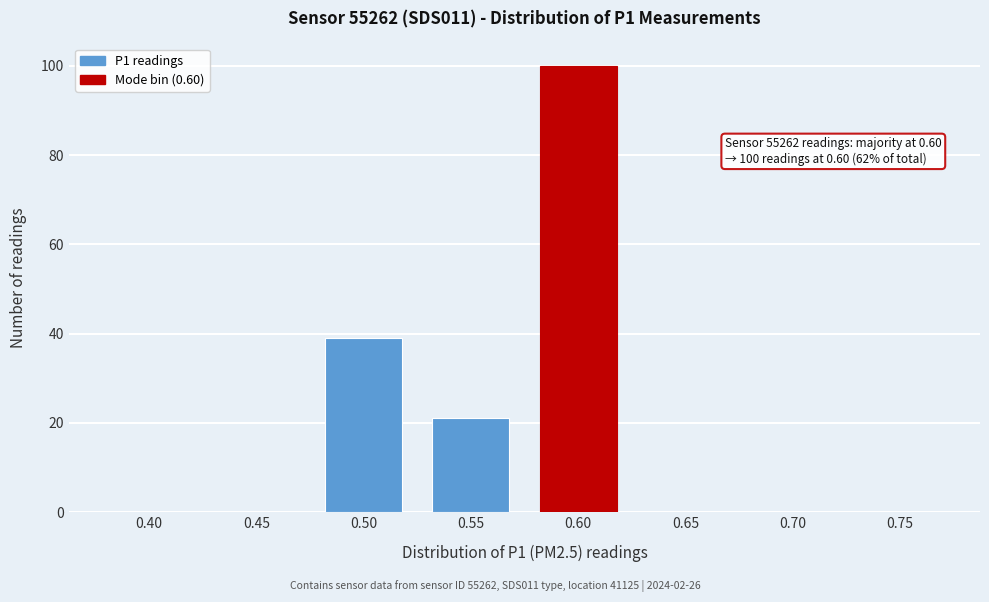

Reading right to left, list all the values displayed in this chart.

0.75=0	0.70=0	0.65=0	0.60=100	0.55=21	0.50=39	0.45=0	0.40=0